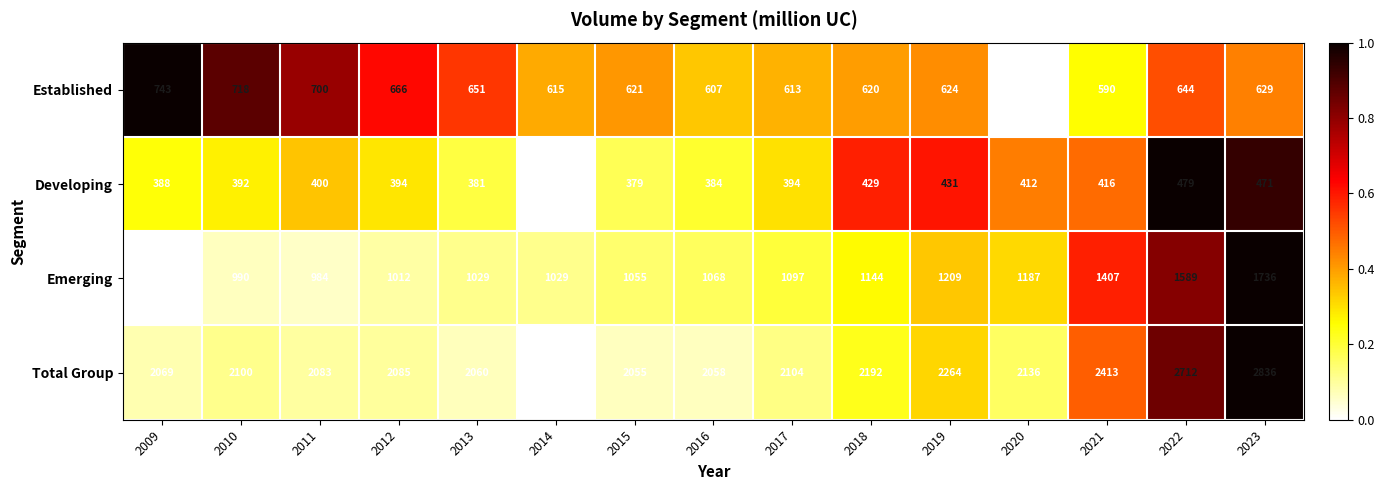

What value does the Emerging series have at 2013, to the nearest 10?

1030